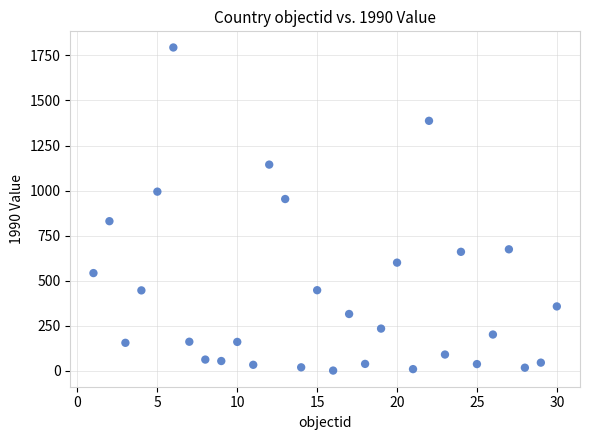

What is the range of X values (max minus min)?

29